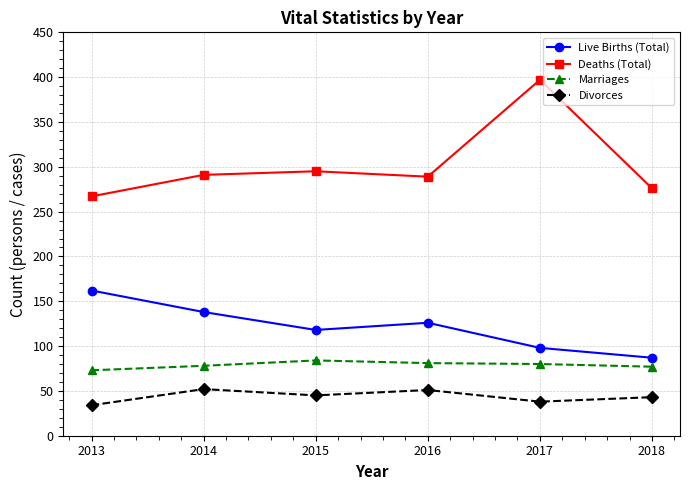

How many lines are shown in the chart?

4